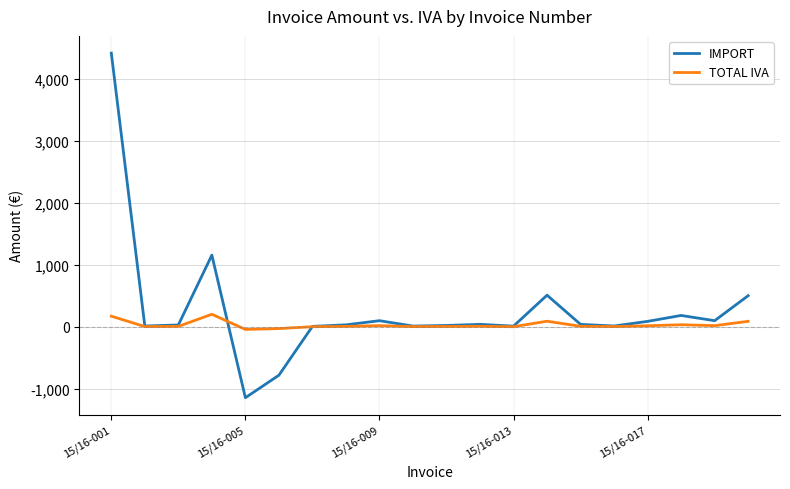

What is the maximum value for TOTAL IVA?

200.3